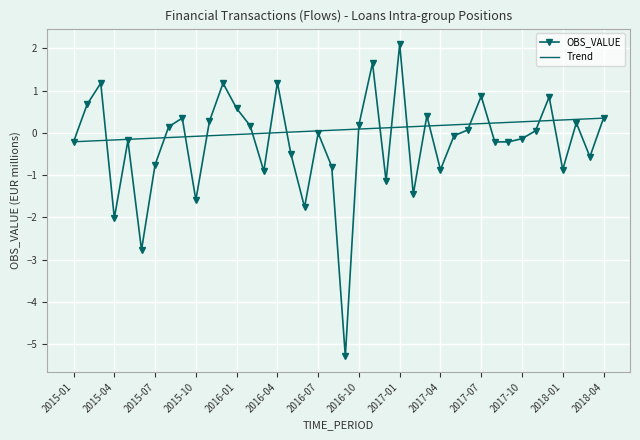

Rank the series by their maximum value, from lowest to highest.

Trend, OBS_VALUE